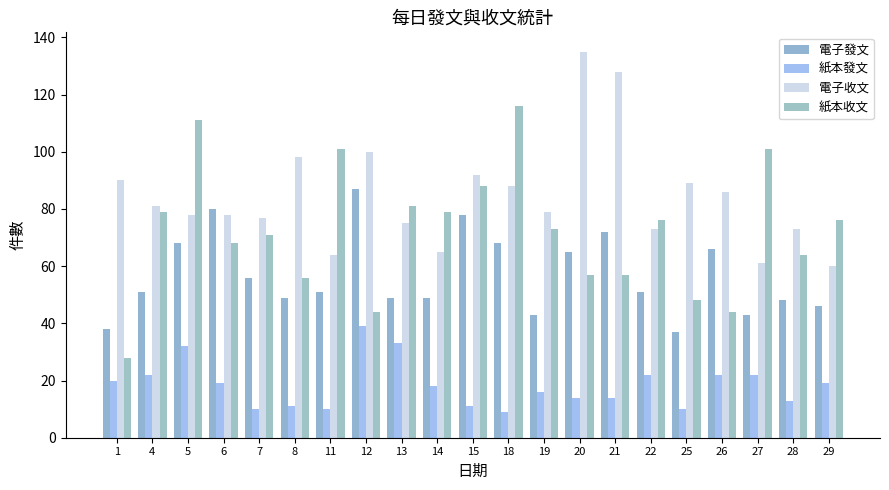

Reading left to right, transcribe all the data shown in this chart.

電子發文: 1=38	4=51	5=68	6=80	7=56	8=49	11=51	12=87	13=49	14=49	15=78	18=68	19=43	20=65	21=72	22=51	25=37	26=66	27=43	28=48	29=46
紙本發文: 1=20	4=22	5=32	6=19	7=10	8=11	11=10	12=39	13=33	14=18	15=11	18=9	19=16	20=14	21=14	22=22	25=10	26=22	27=22	28=13	29=19
電子收文: 1=90	4=81	5=78	6=78	7=77	8=98	11=64	12=100	13=75	14=65	15=92	18=88	19=79	20=135	21=128	22=73	25=89	26=86	27=61	28=73	29=60
紙本收文: 1=28	4=79	5=111	6=68	7=71	8=56	11=101	12=44	13=81	14=79	15=88	18=116	19=73	20=57	21=57	22=76	25=48	26=44	27=101	28=64	29=76